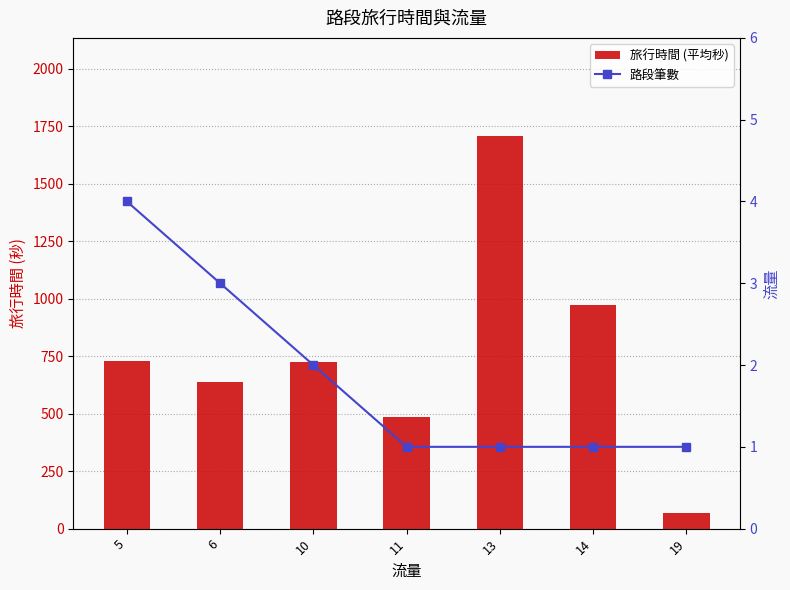

Reading right to left, what are all the values shown in this chart?

旅行時間 (平均秒): 67.0	971.0	1708.0	487.0	724.0	636.3	727.5
路段筆數: 1.0	1.0	1.0	1.0	2.0	3.0	4.0